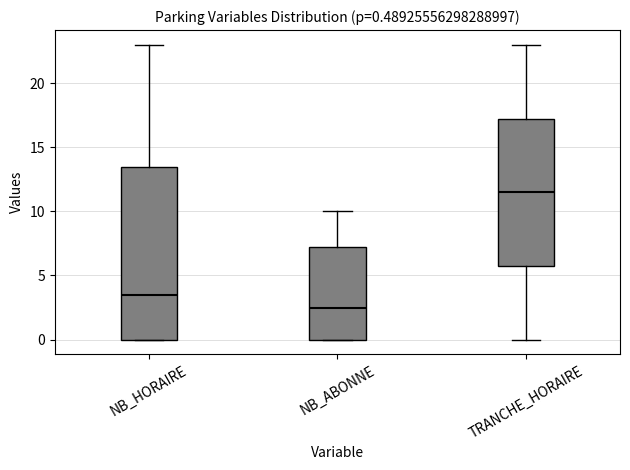

Which box's median line is the highest?

TRANCHE_HORAIRE